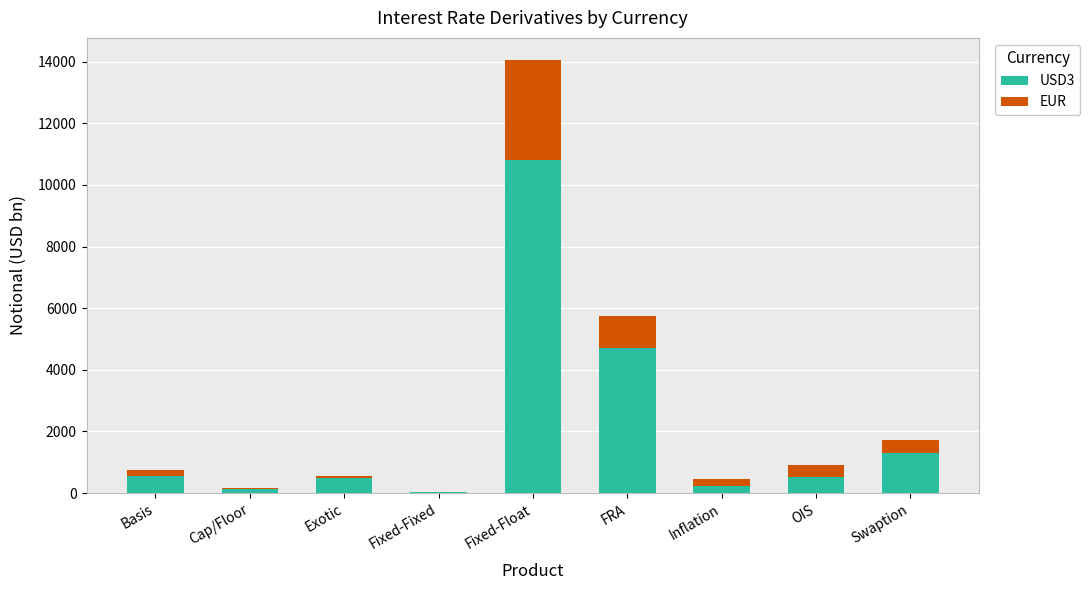

True or false: USD3 has a value of 4710 at FRA.

True